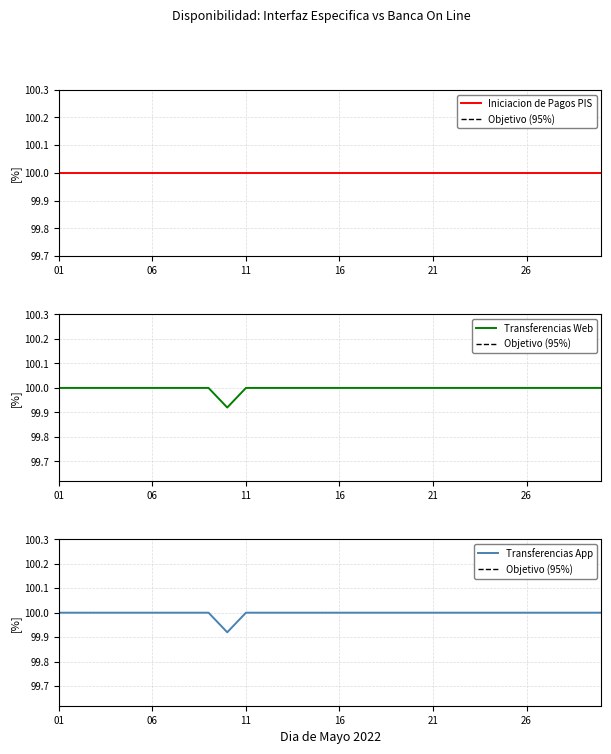

What is the minimum value shown in the chart?

99.9